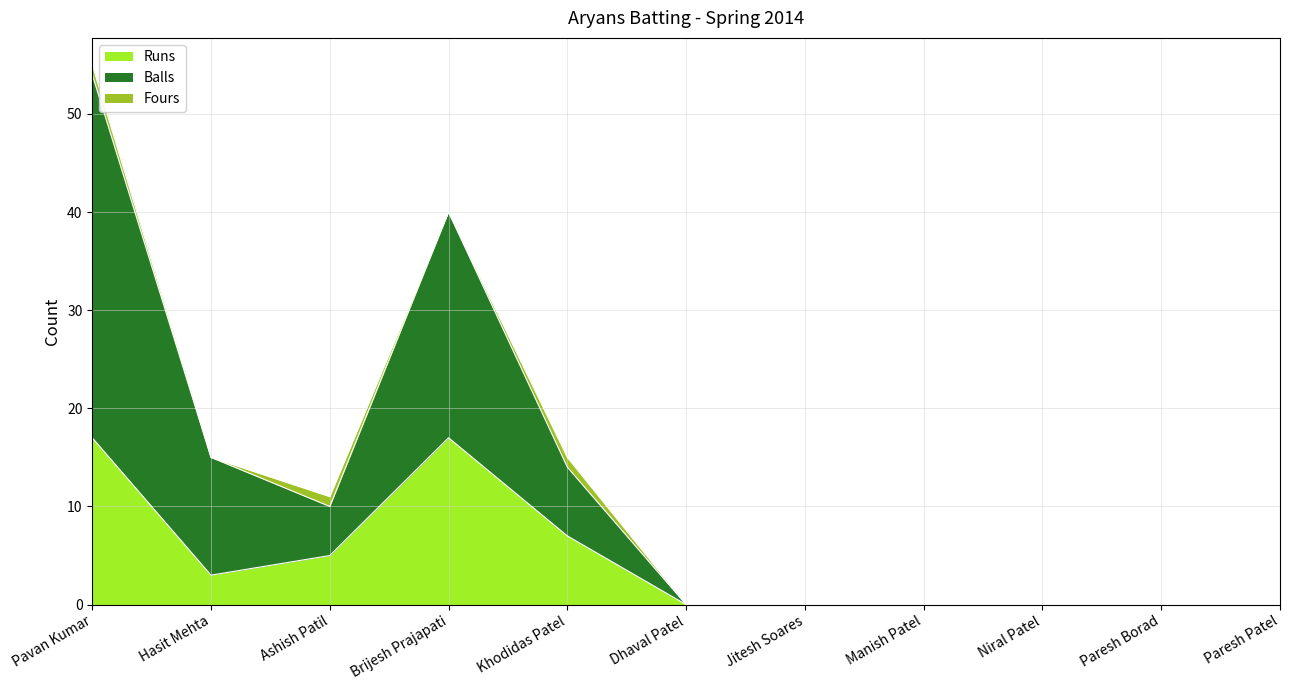

What position from the left is Manish Patel?

8